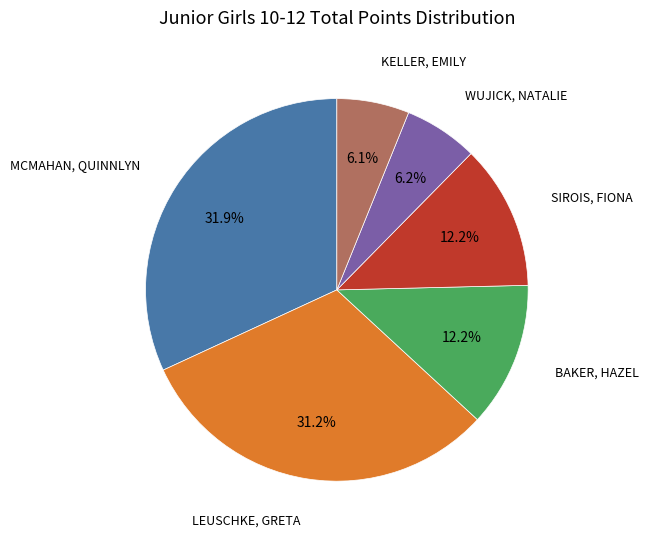

To the nearest percent, what is the combined percentage of MCMAHAN, QUINNLYN and LEUSCHKE, GRETA?

63%